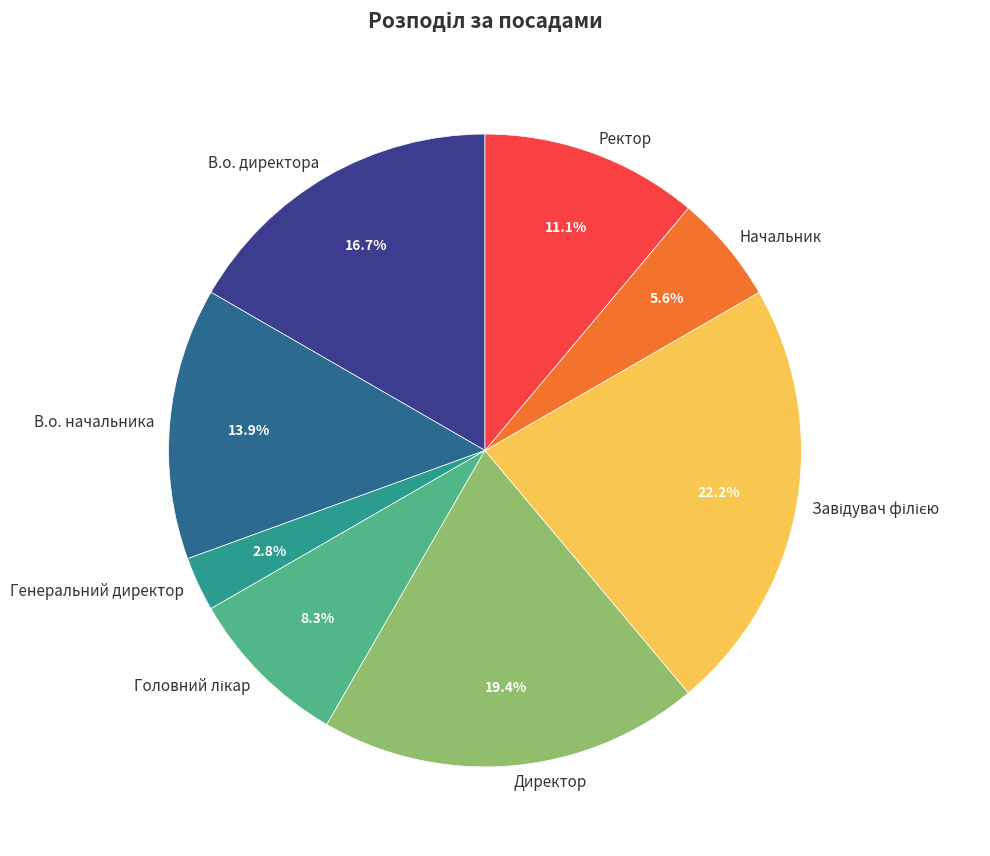

What is the smallest slice in the pie chart?

Генеральний директор